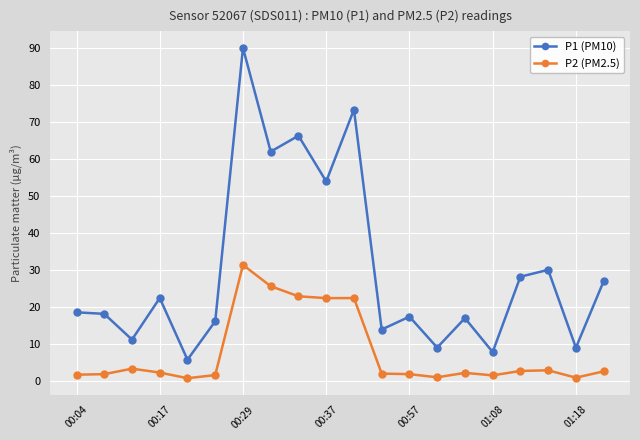

Rank the series by their average value, from highest to lowest.

P1 (PM10), P2 (PM2.5)